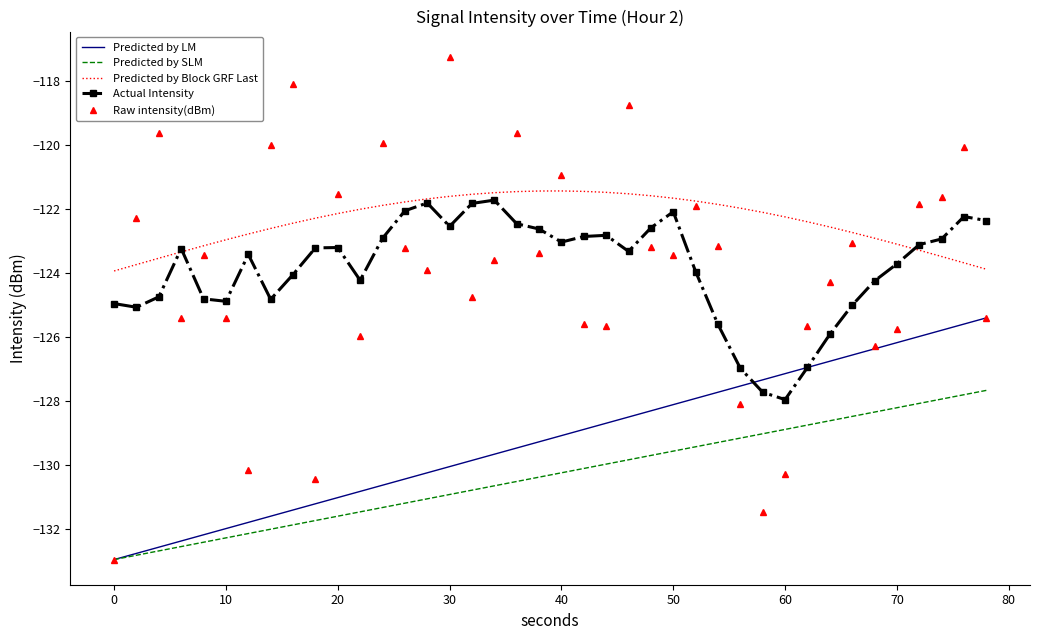

Which series has the widest spread of values?

Raw intensity(dBm)